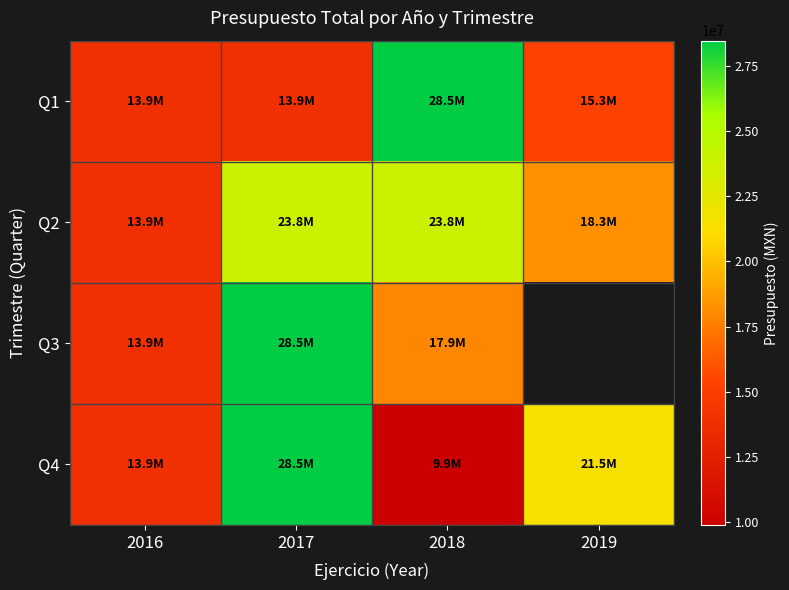

Rank the series by their maximum value, from highest to lowest.

Q1, Q4, Q3, Q2